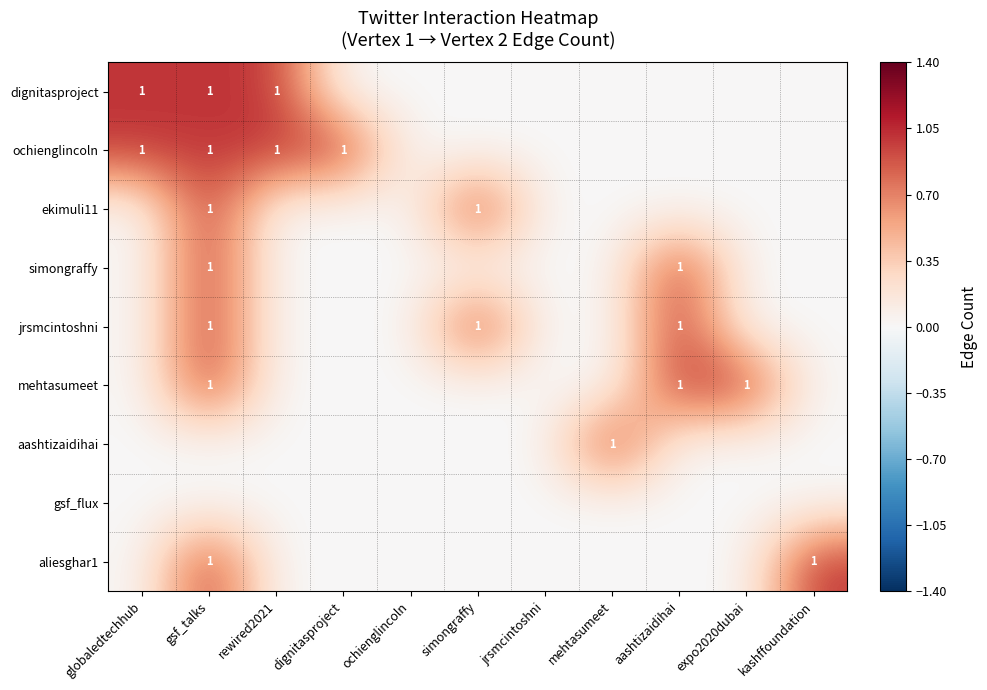

The mehtasumeet series shows 1 at gsf_talks. True or false?

True